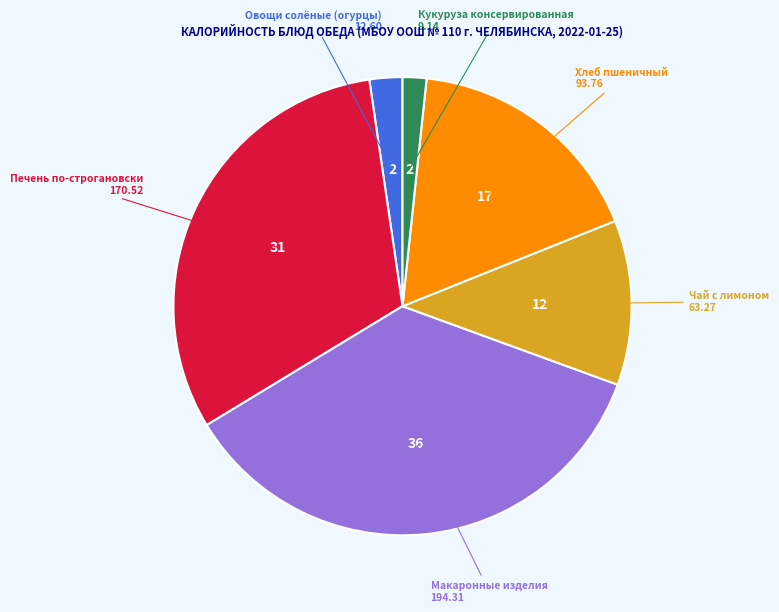

Does any single category account for the majority?

No